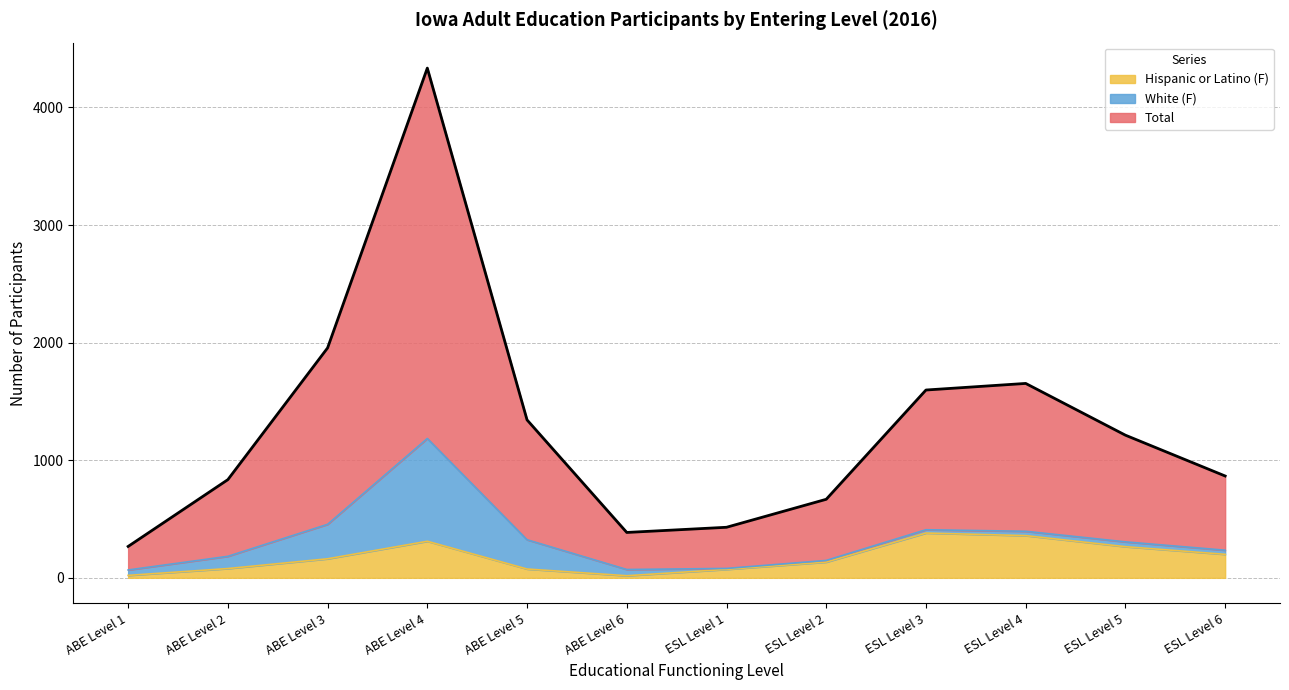

What is the difference between the second highest and second lowest values in the Hispanic or Latino (F) series?

338